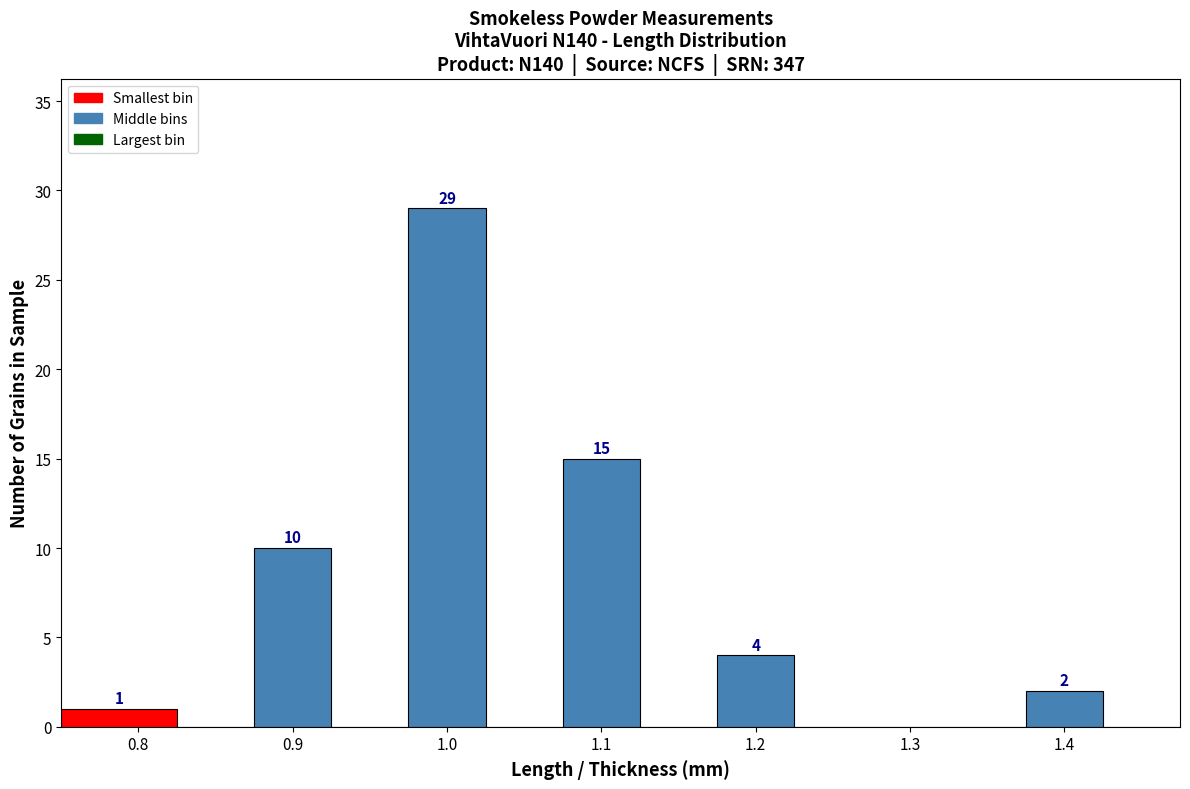

Over which range of the x-axis is the bar tallest?

0.975 to 1.025